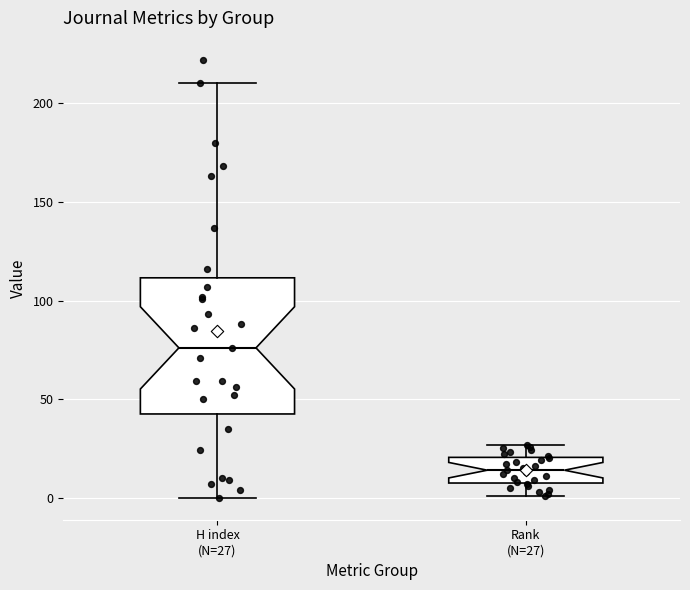

Reading left to right, transcribe this box plot: for each box, give where its median line is, the range the box spans, and where its two whiskers end, as read against the y-axis. The values are not printed on the chart, so give them approximately, as read against the axis.

H index (N=27): median 75, box 45 to 110, whiskers 0 to 210
Rank (N=27): median 15, box 10 to 20, whiskers 0 to 25